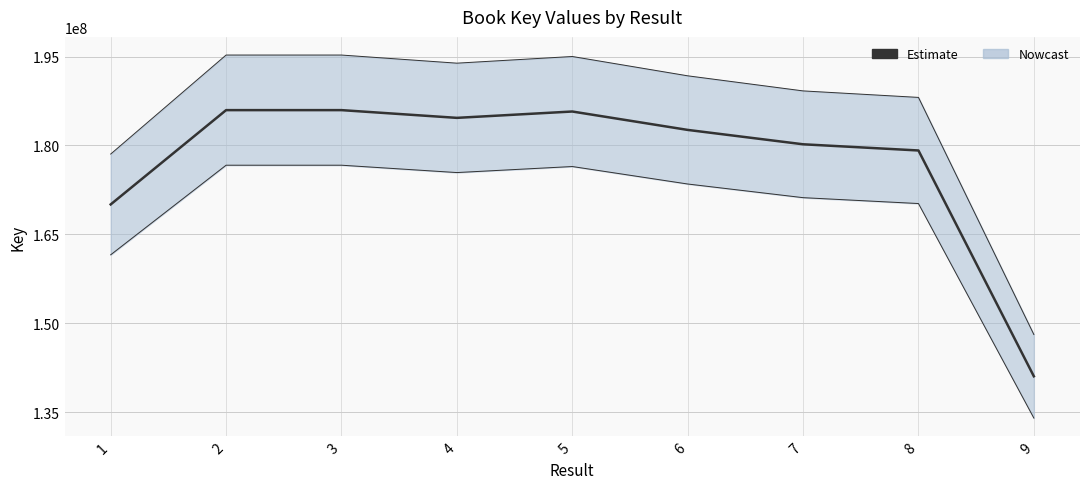

List the labels in order of value, largest first.

3, 2, 5, 4, 6, 7, 8, 1, 9